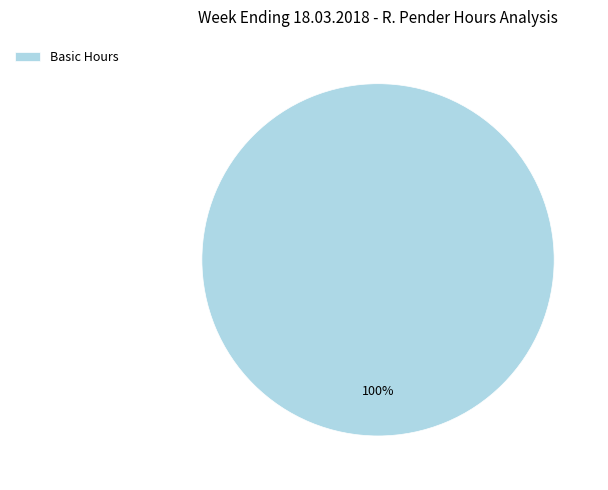

How many slices are in this pie chart?

1